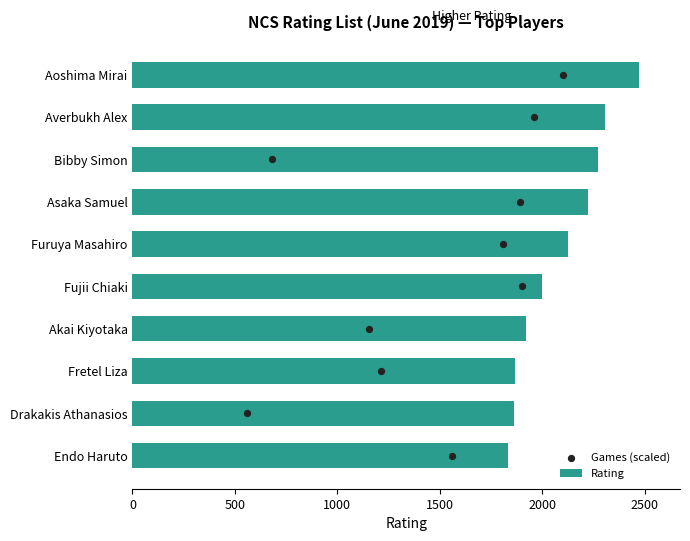

What is the maximum value for Rating?

2474